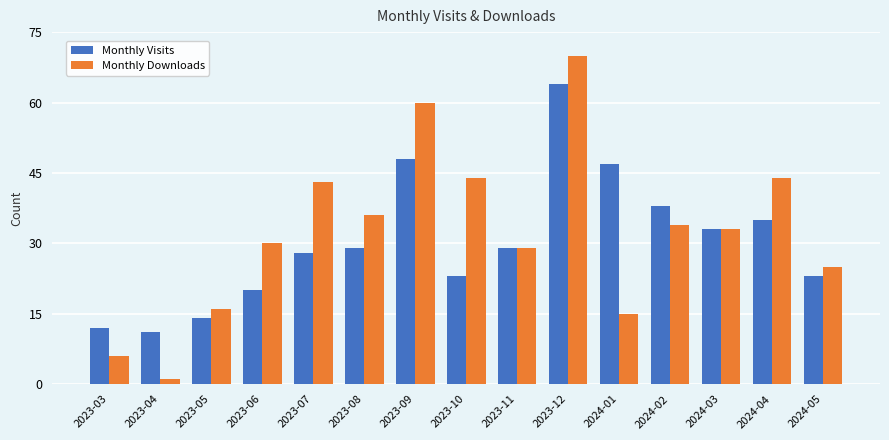

What is the difference between the Monthly Visits values at 2023-06 and 2023-05?

6